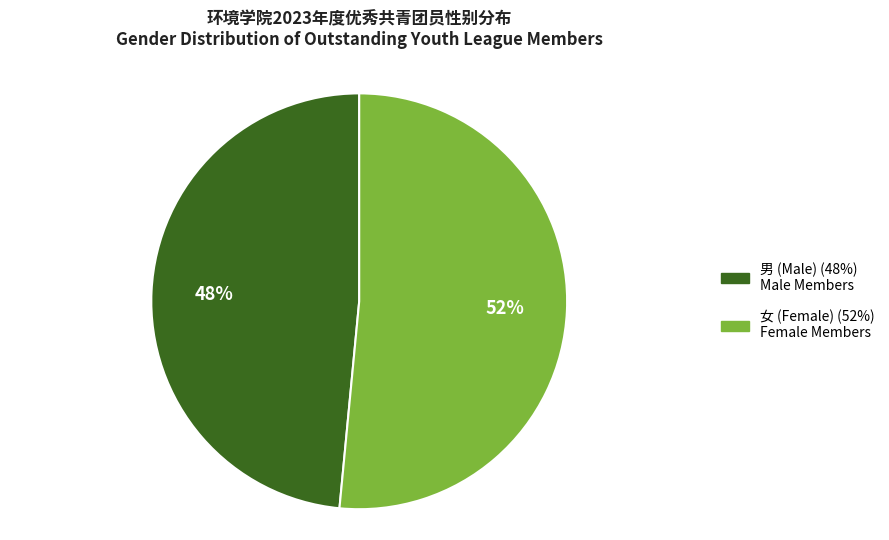

Approximately how many times larger is the value at 女 compared to 男?

1.1